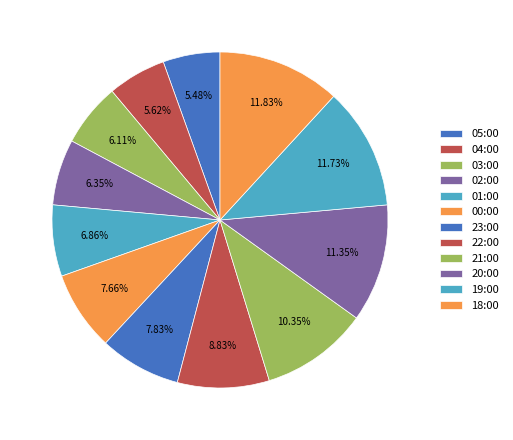

How many segments does this pie chart have?

12